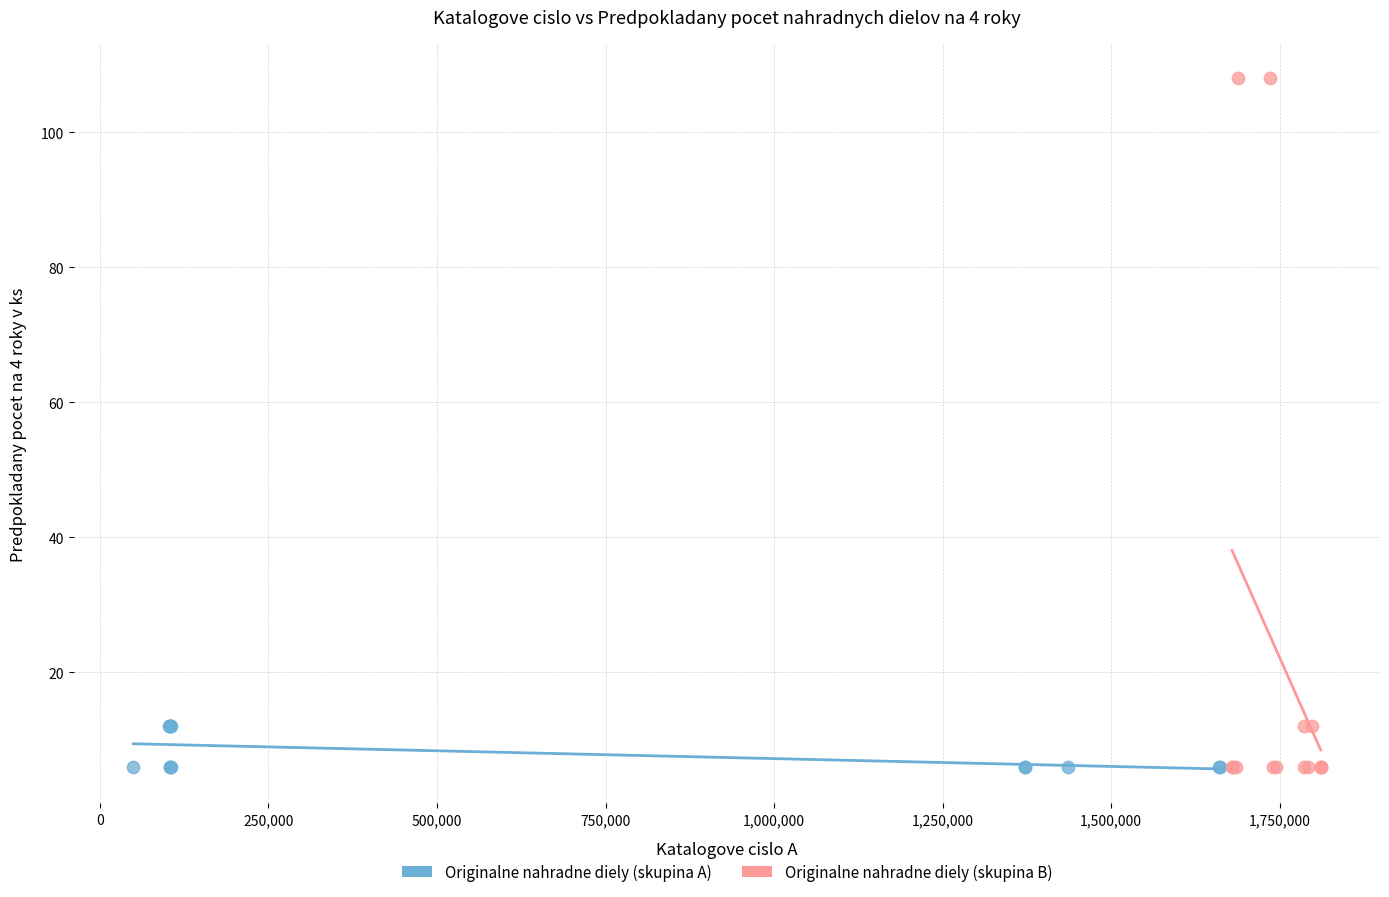

Which series has the widest spread of Y values?

Originalne nahradne diely (skupina B)